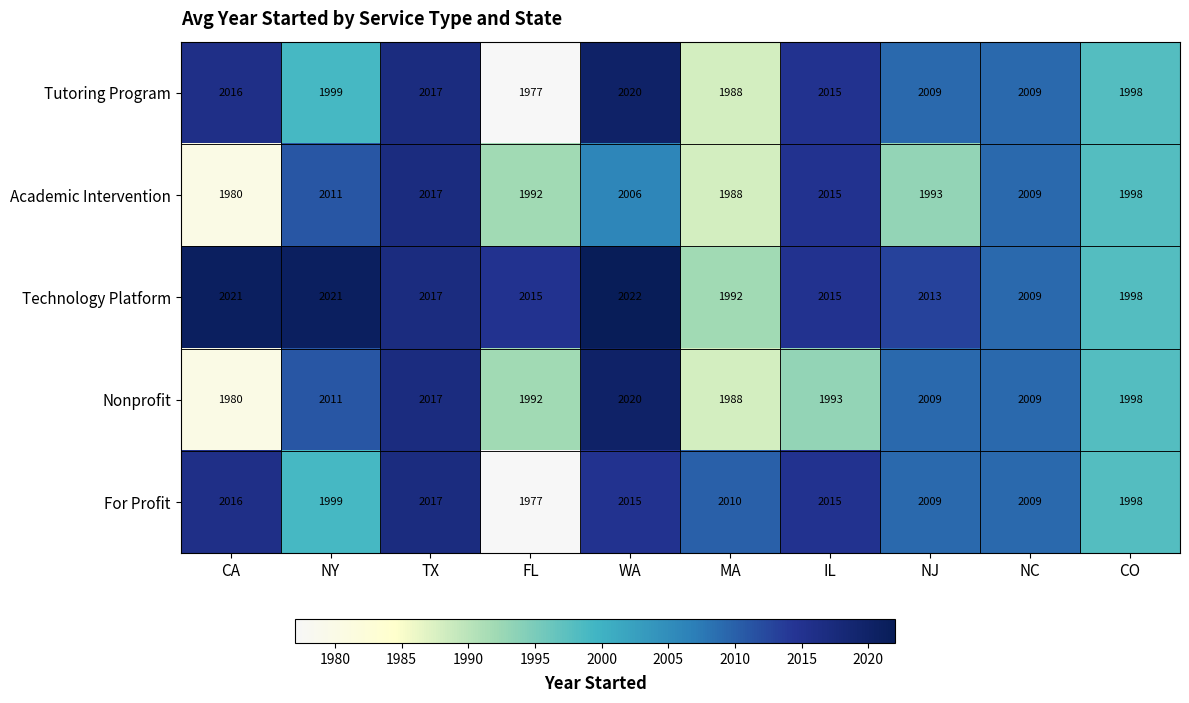

Which series has the widest spread of values?

Tutoring Program